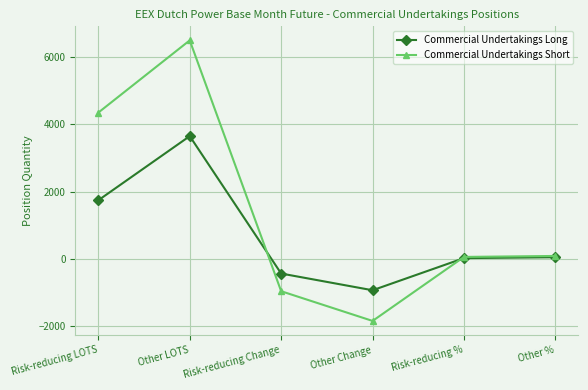

How many series are shown in this chart?

2